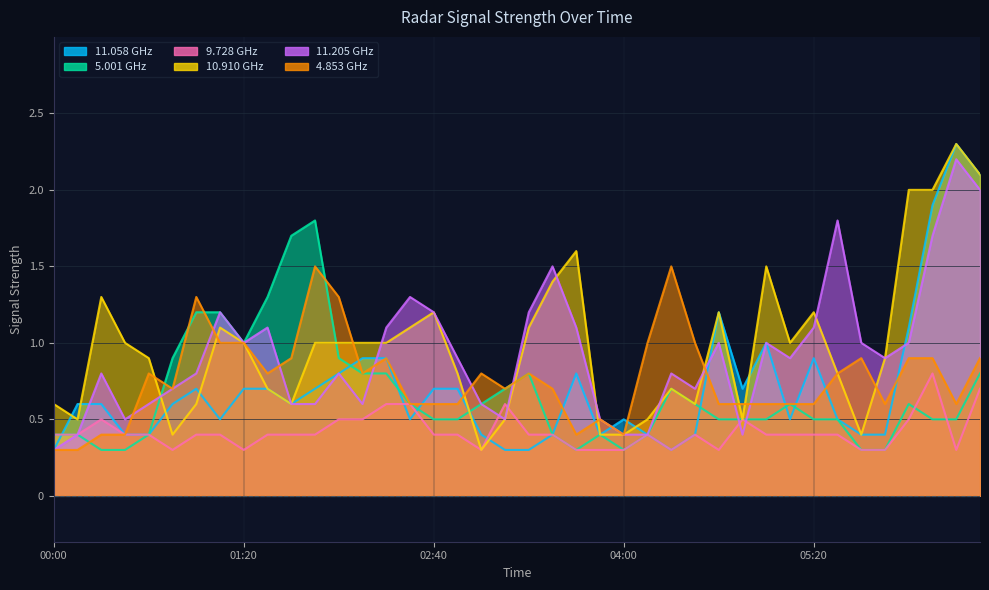

List the labels in order of 11.058 value, largest first.

2007/11/09 06:20, 2007/11/09 06:30, 2007/11/09 06:10, 2007/11/09 04:40, 2007/11/09 06:00, 2007/11/09 05:00, 2007/11/09 02:10, 2007/11/09 02:20, 2007/11/09 05:20, 2007/11/09 02:00, 2007/11/09 03:40, 2007/11/09 01:00, 2007/11/09 01:20, 2007/11/09 01:30, 2007/11/09 01:50, 2007/11/09 02:40, 2007/11/09 02:50, 2007/11/09 04:50, 2007/11/09 00:10, 2007/11/09 00:20, 2007/11/09 00:50, 2007/11/09 01:40, 2007/11/09 01:10, 2007/11/09 02:30, 2007/11/09 04:00, 2007/11/09 05:10, 2007/11/09 05:30, 2007/11/09 00:30, 2007/11/09 00:40, 2007/11/09 03:00, 2007/11/09 03:30, 2007/11/09 03:50, 2007/11/09 04:10, 2007/11/09 04:30, 2007/11/09 05:40, 2007/11/09 05:50, 2007/11/09 00:00, 2007/11/09 03:10, 2007/11/09 03:20, 2007/11/09 04:20